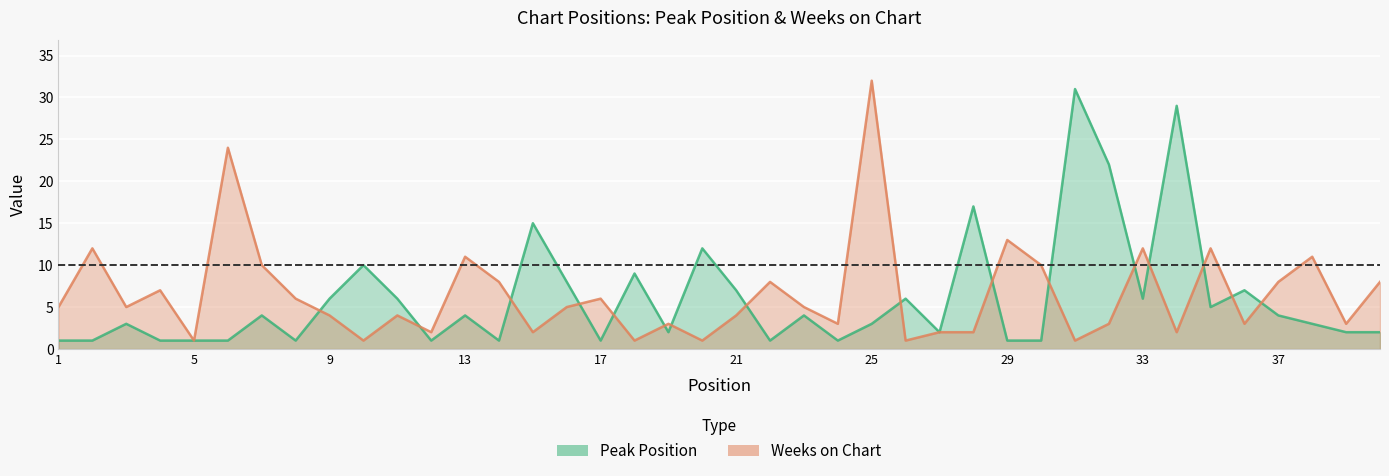

True or false: Weeks on Chart has a value of 3 at 34.

False